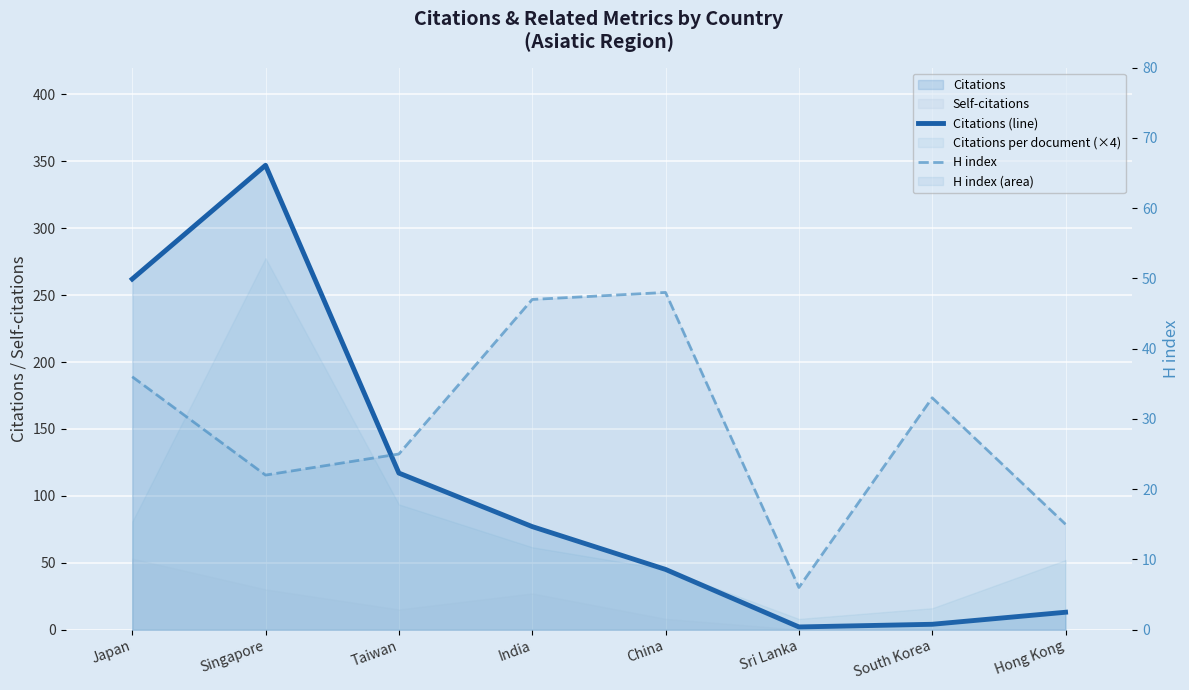

Reading left to right, transcribe all the data shown in this chart.

Citations (line): 262	347	117	77	45	2	4	13
H index: 36	22	25	47	48	6	33	15